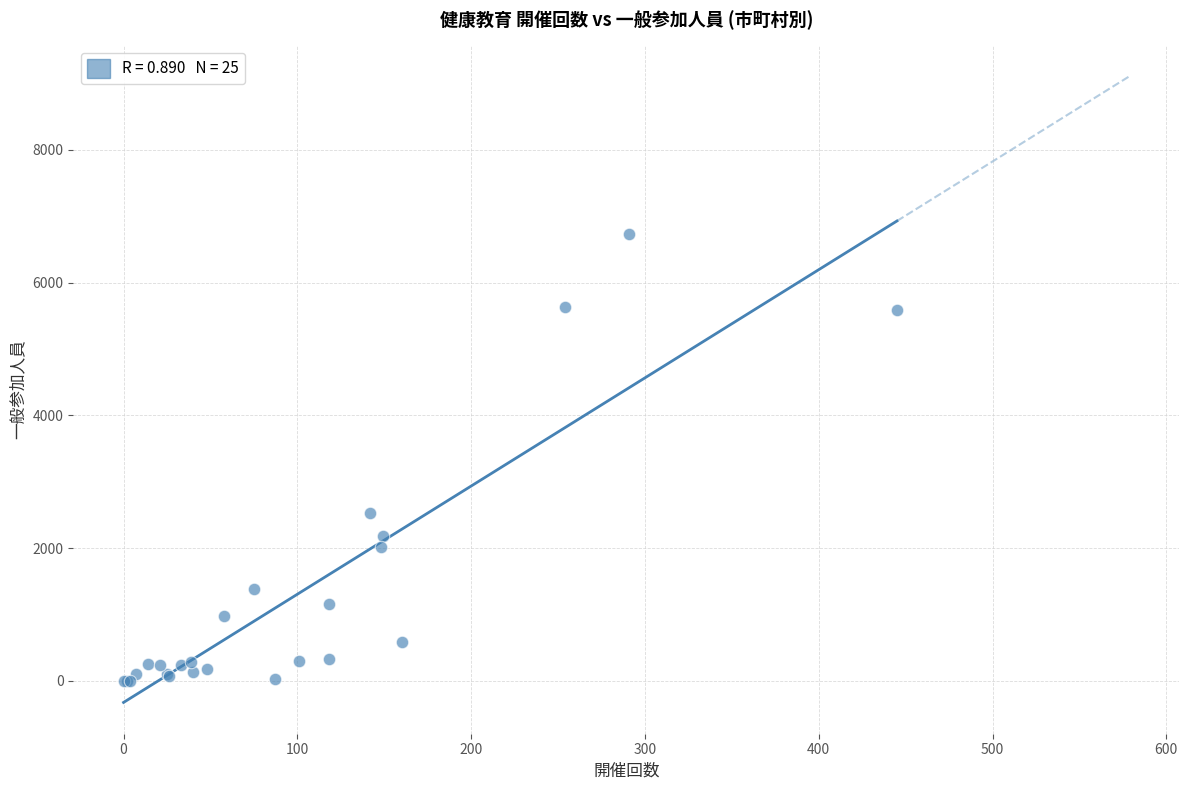

What Y value in the scatter plot is closest to 3364?

2534